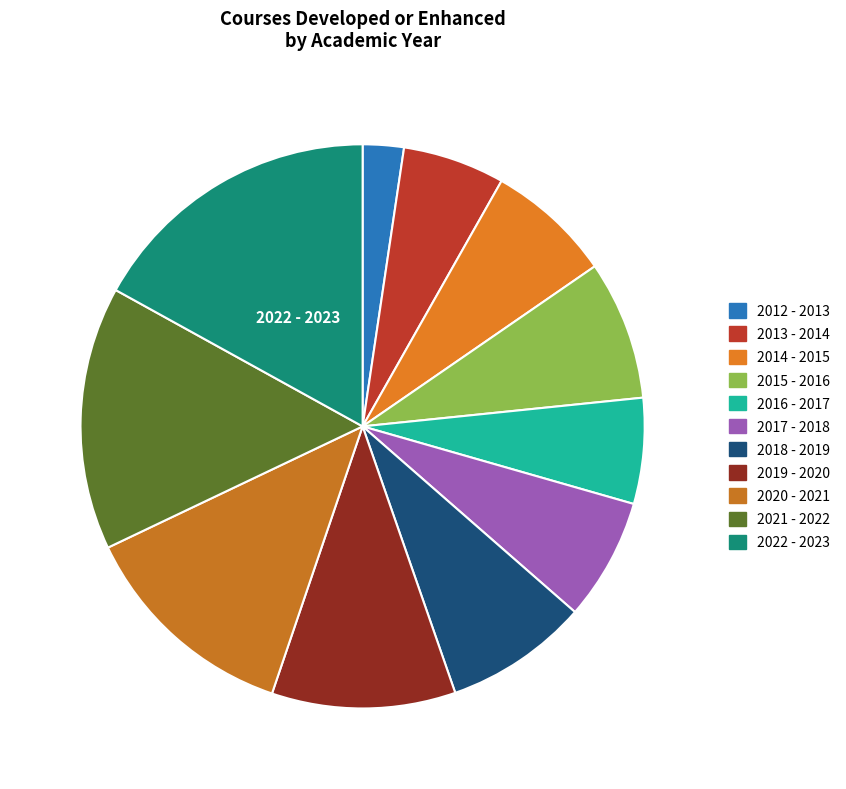

Is the sum of 2022 - 2023 and 2021 - 2022 greater than half?

No